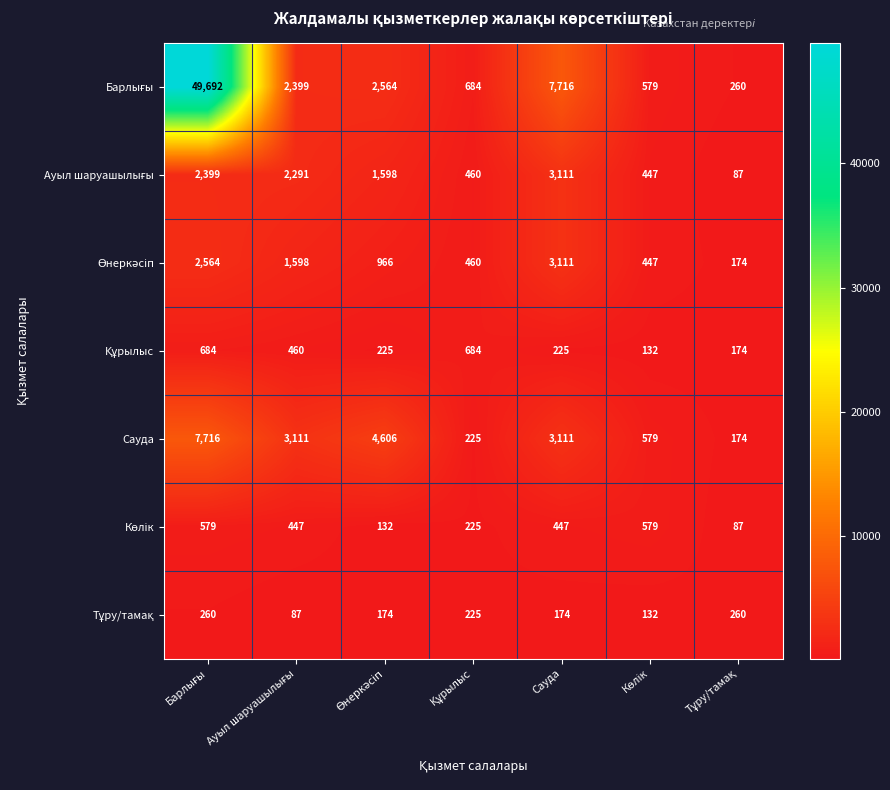

What is the smallest value displayed?

87